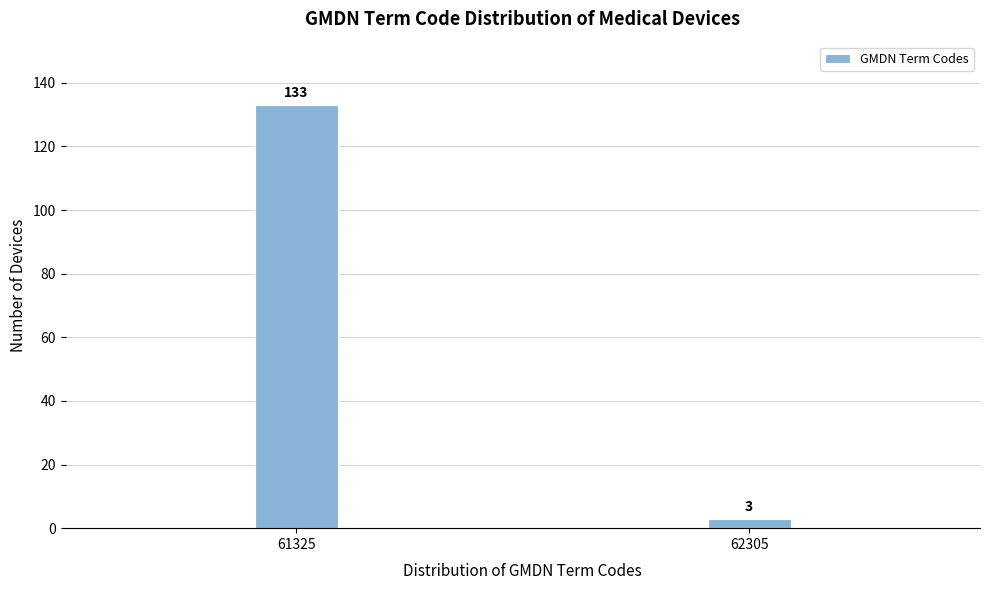

Reading left to right, what are all the values shown in this chart?

133	3